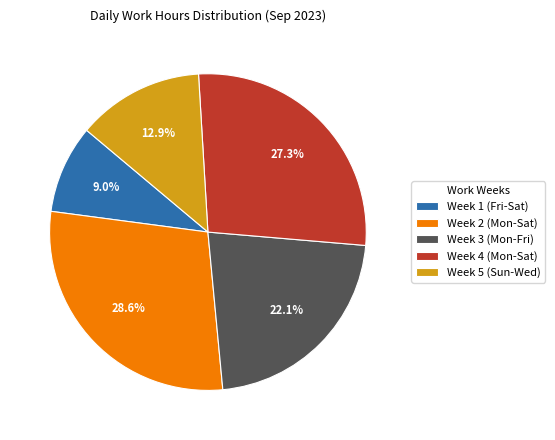

What is the largest slice in the pie chart?

Week 2 (Mon-Sat)